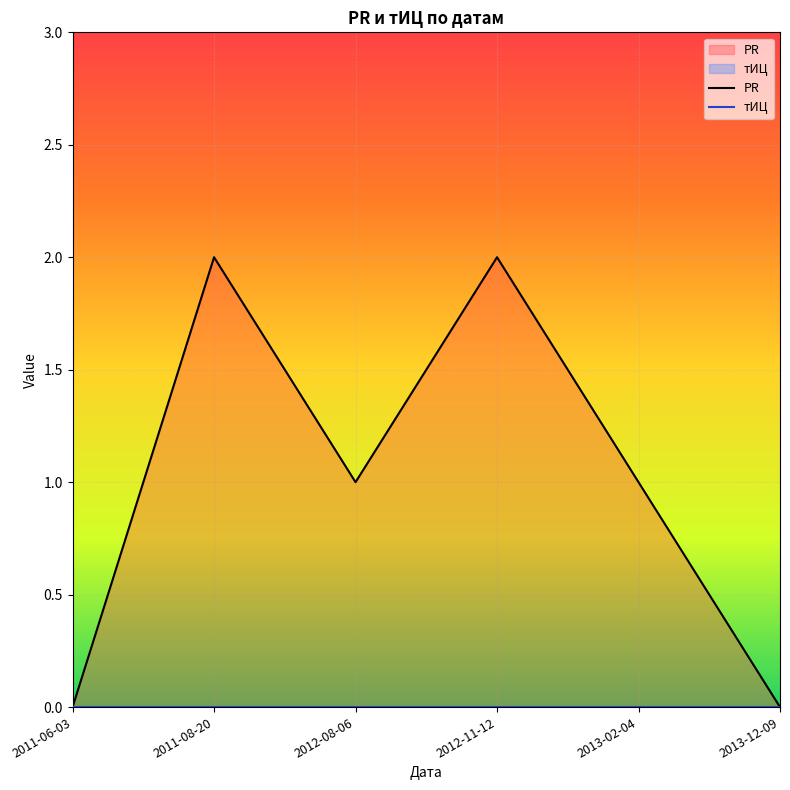

How many lines are shown in the chart?

2